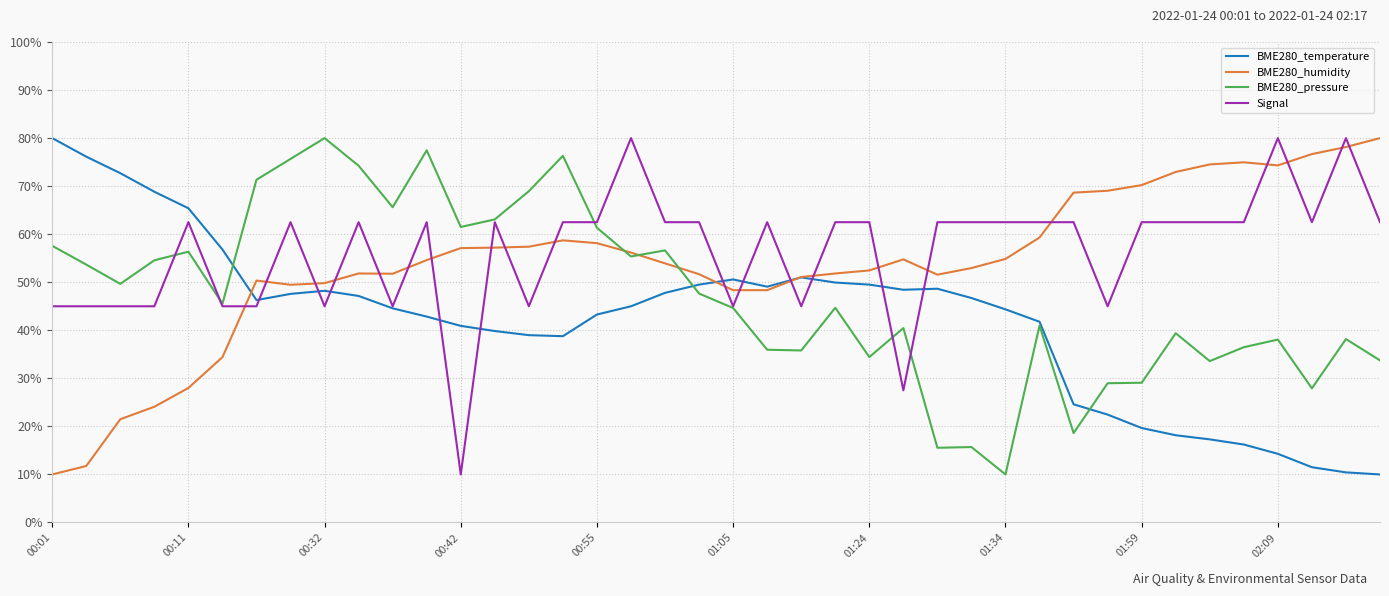

What is the maximum value for Signal?

80.0